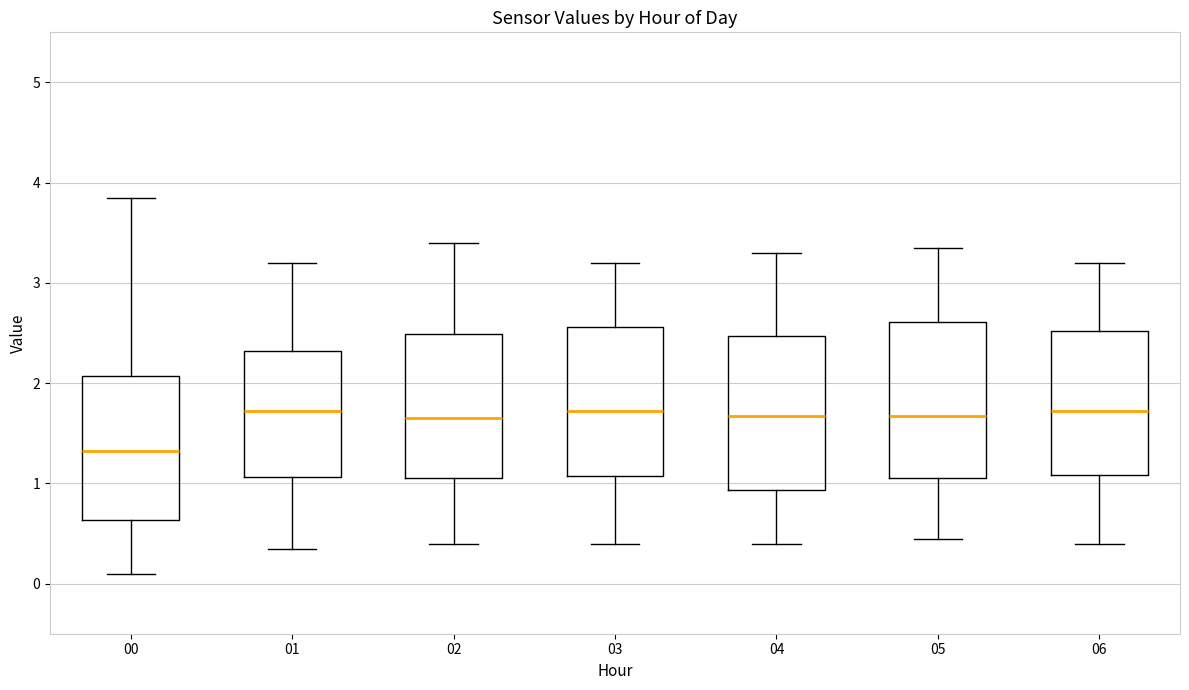

Which box's median line is the lowest?

00